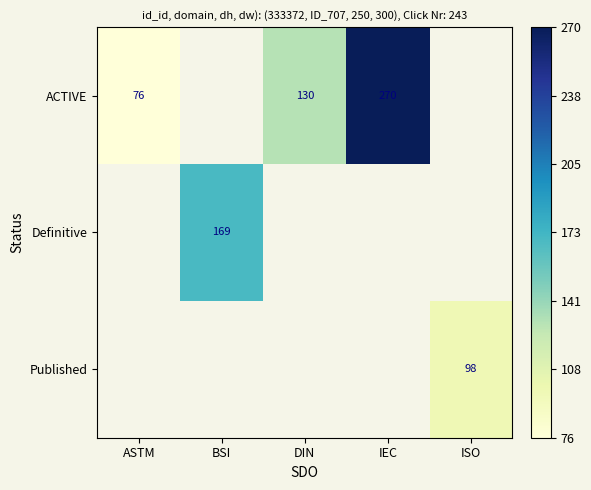

At how many categories does at least one series exceed 130?

2